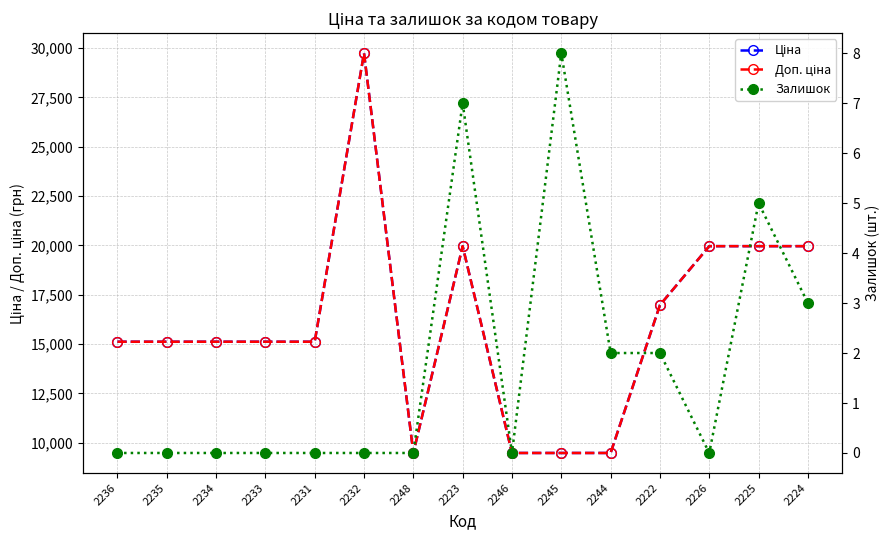

What is the spread (max minus min) of values at 2232?

29747.2